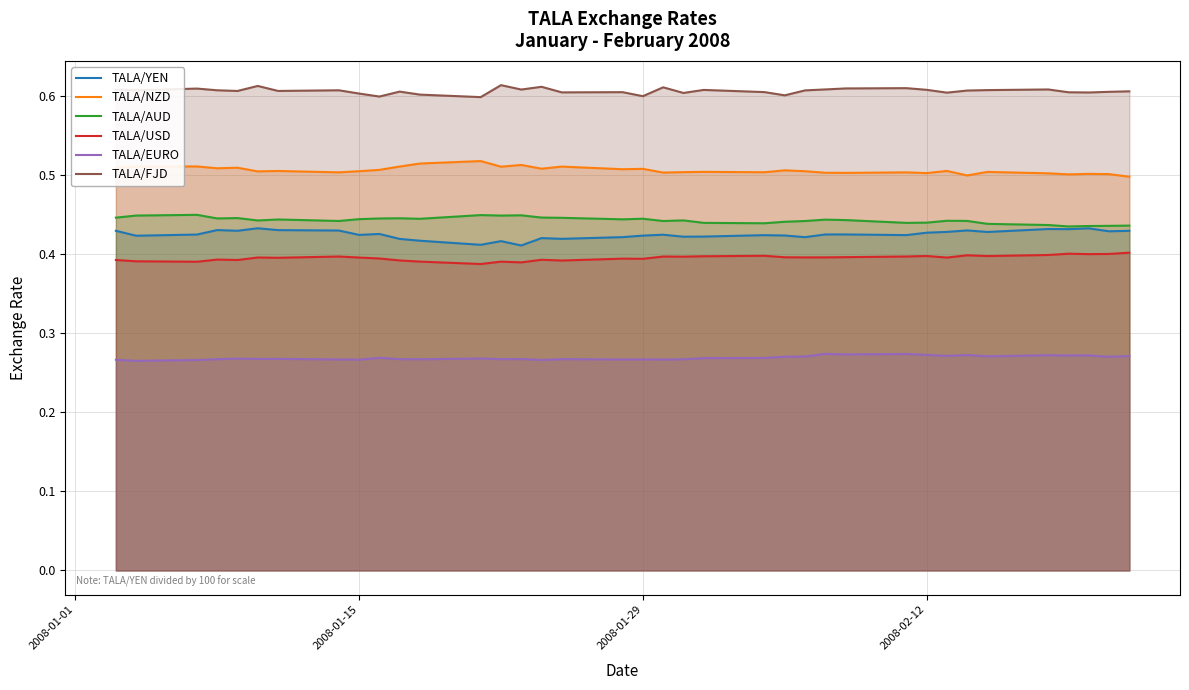

The TALA/EURO series shows 0.1 at 2008-02-12. True or false?

False